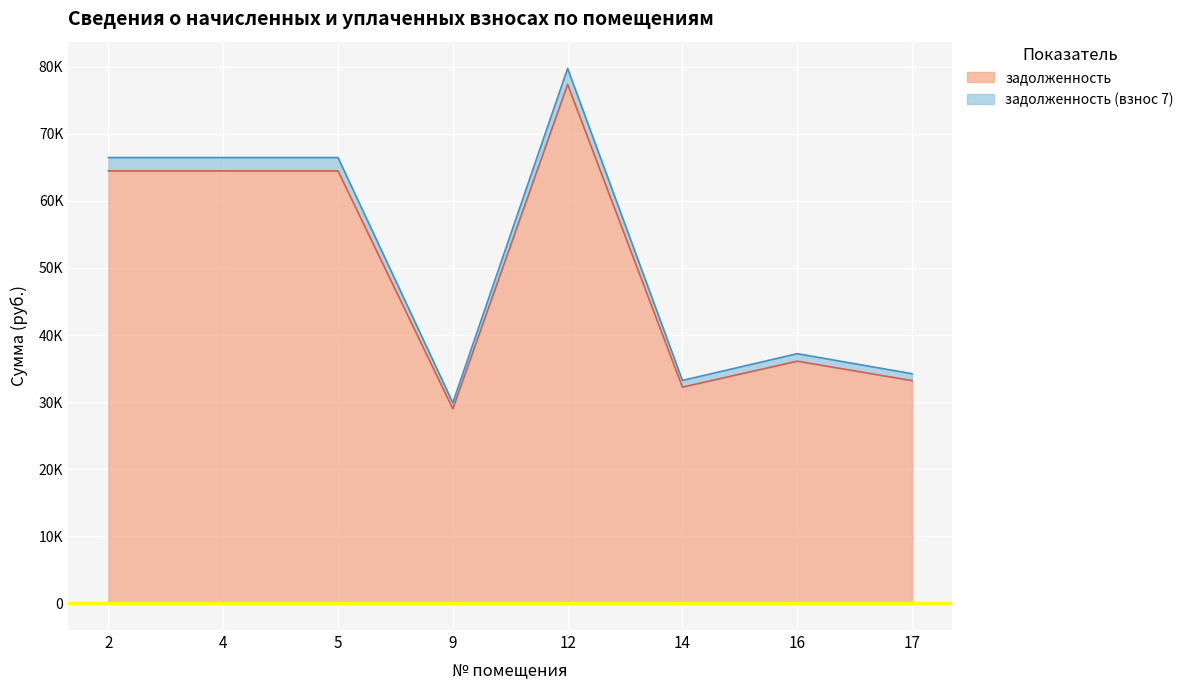

What is the difference between the задолженность (взнос 7) values at 5 and 14?

33234.0